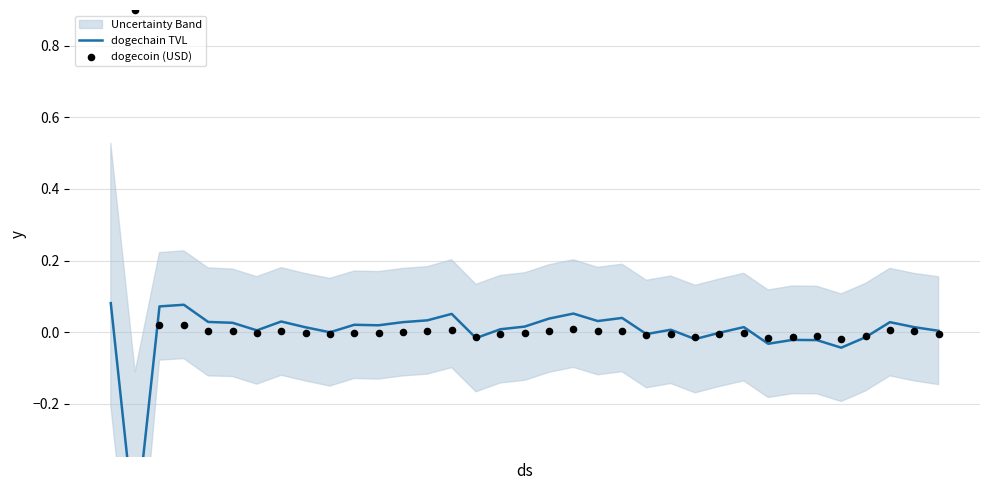

Which series reaches the maximum Y coordinate?

dogecoin (USD)